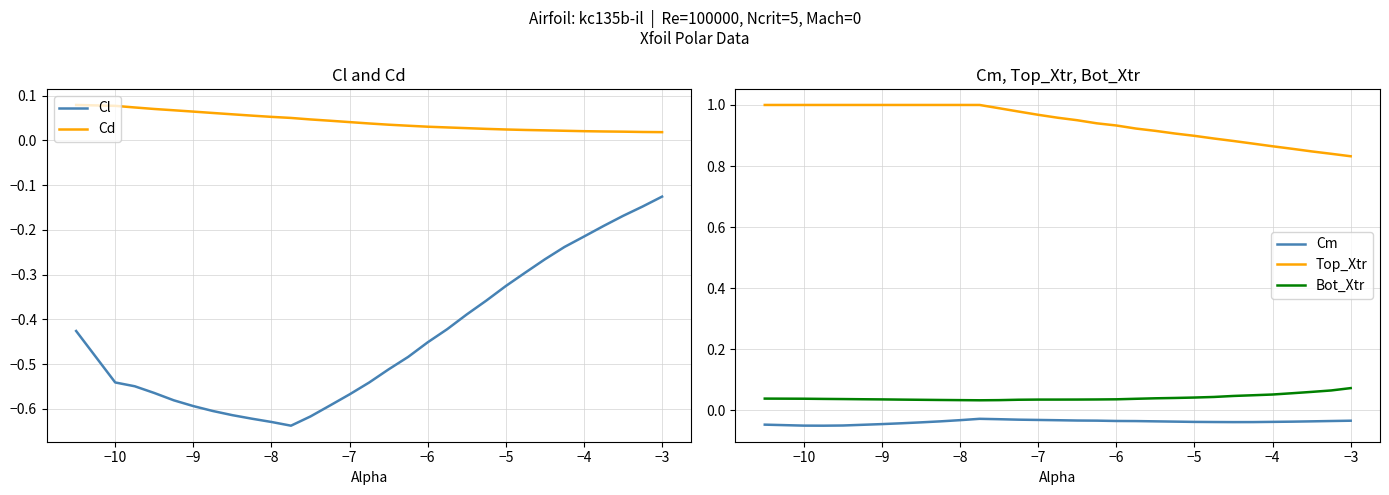

True or false: Bot_Xtr and Top_Xtr cross at least once.

False